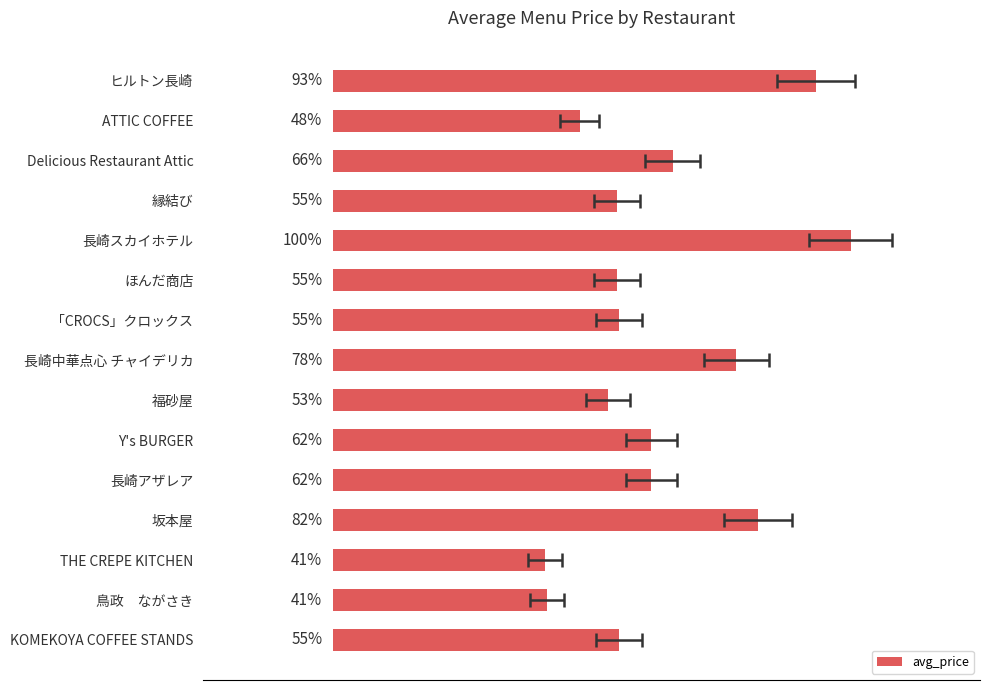

Is it true that the value at THE CREPE KITCHEN is 258.9?

False